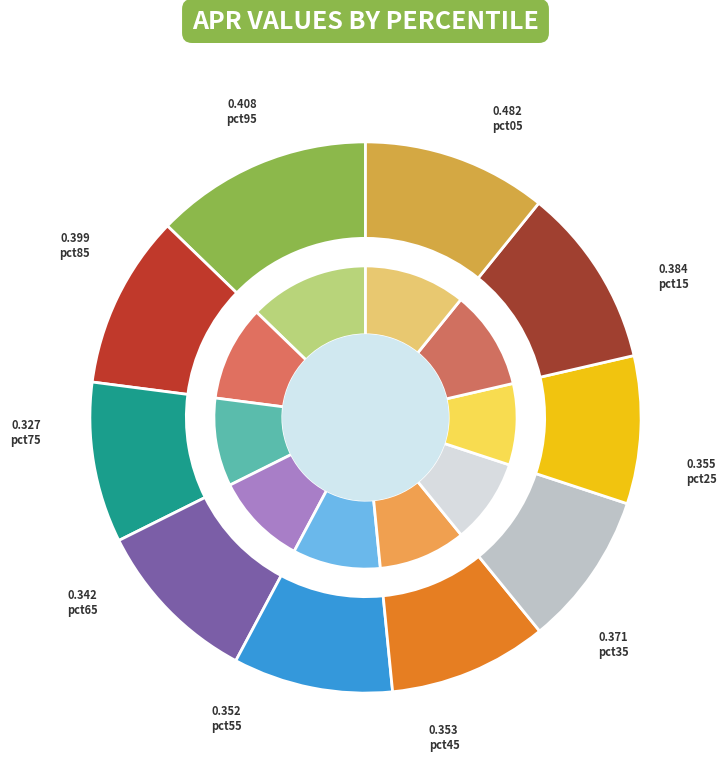

To the nearest percent, what is the average slice percentage?

10%